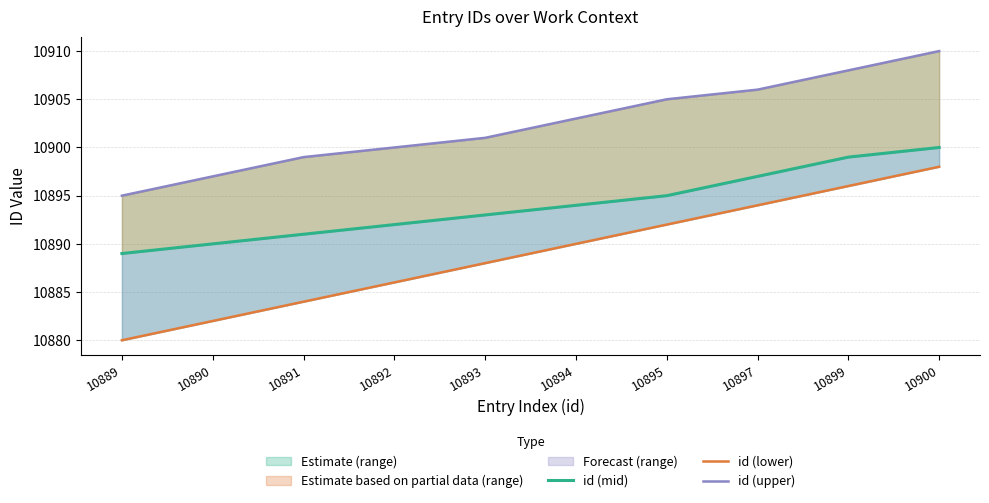

True or false: id (lower) and id (upper) intersect in this chart.

False